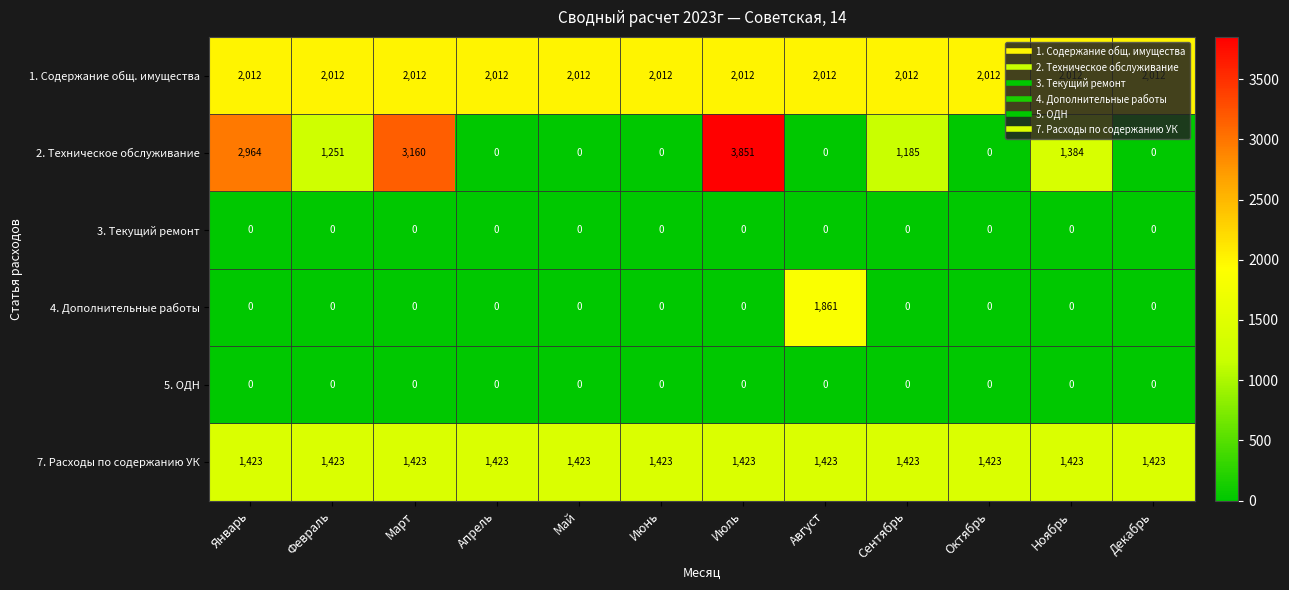

What is the approximate value of 1. Содержание общ. имущества at Август?

2012